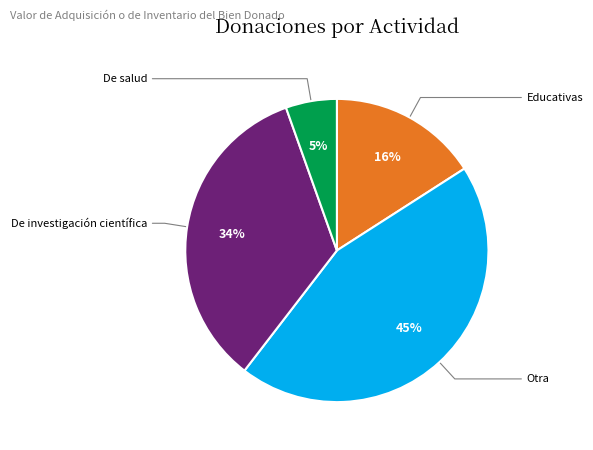

Count the number of slices in the pie.

4